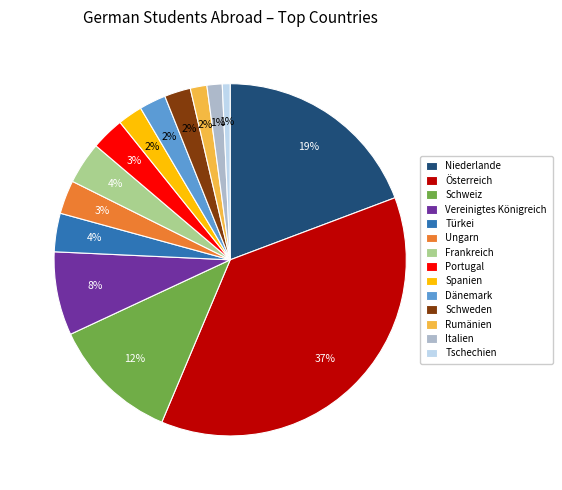

To the nearest percent, what is the combined percentage of Österreich and Vereinigtes Königreich?

45%